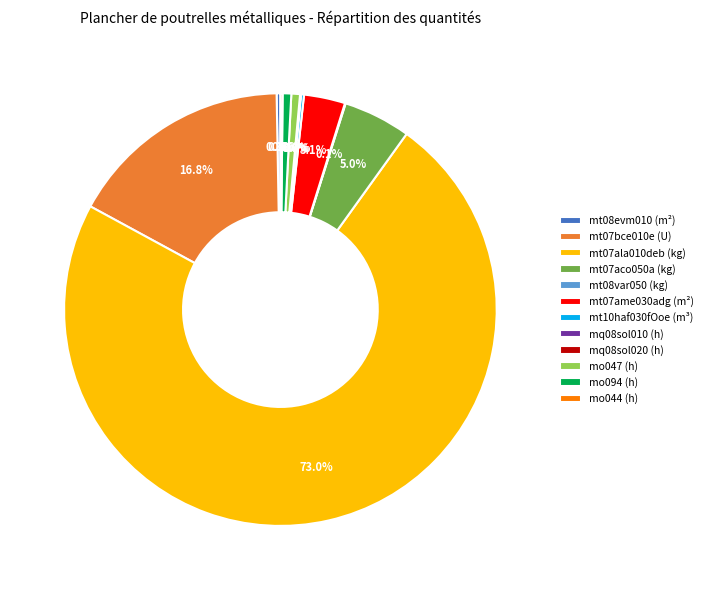

To the nearest percent, what is the difference between the largest and smallest slice percentages?

73%